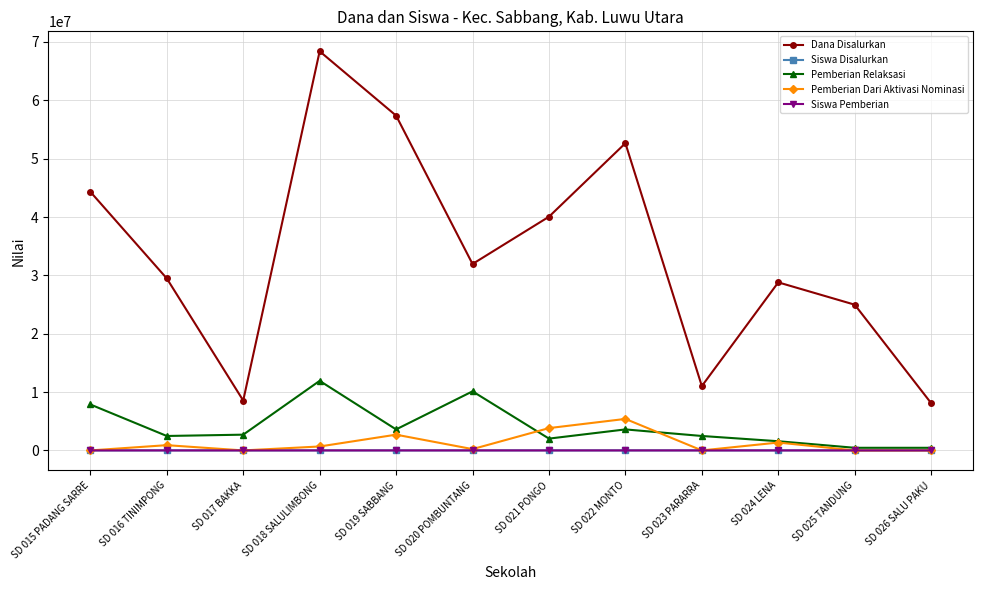

Which series has the largest total across all categories?

Dana Disalurkan